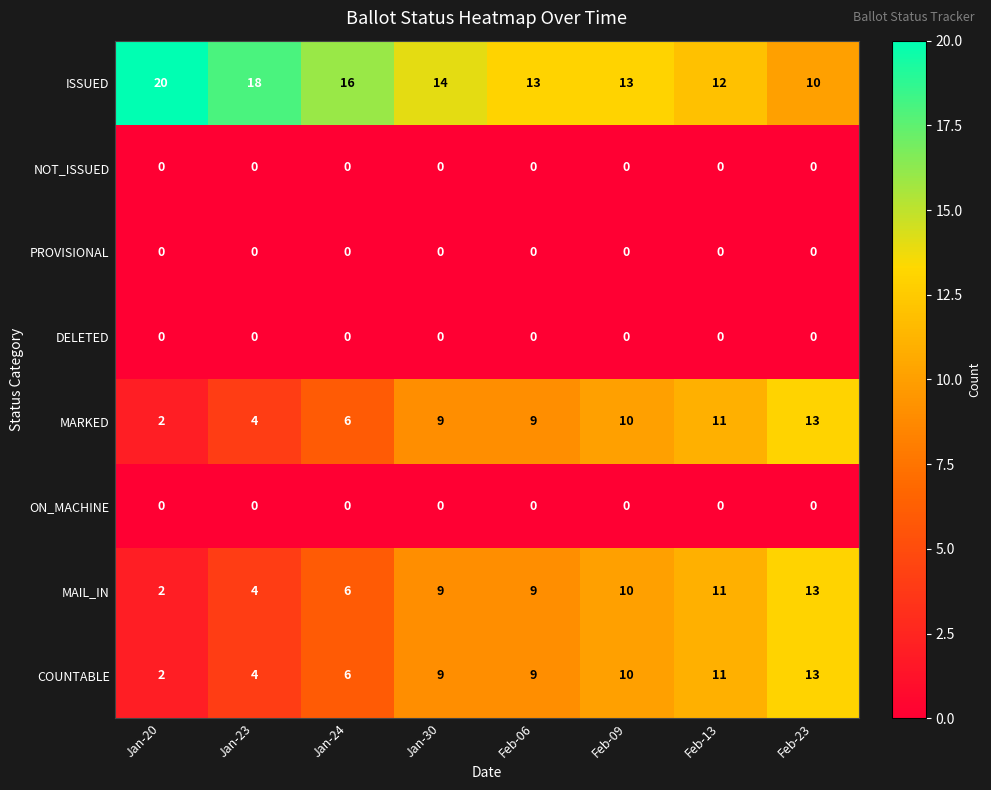

What is the greatest value displayed?

20